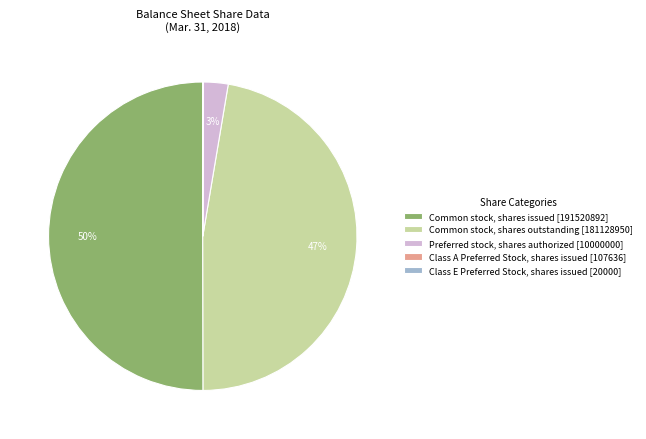

To the nearest percent, what portion does Common stock, shares issued [191520892] represent?

50%